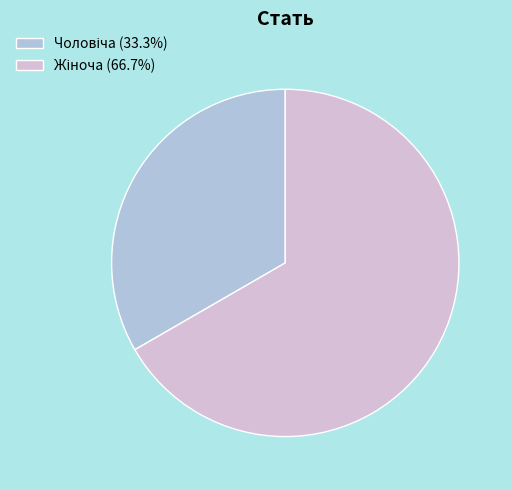

Is there any slice that represents more than half of the pie?

Yes